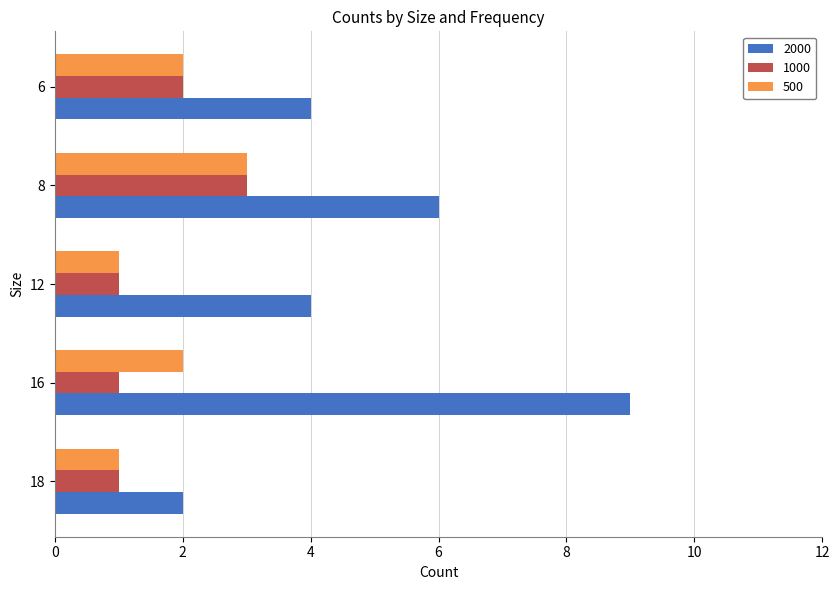

Which category has the highest value across all series?

16